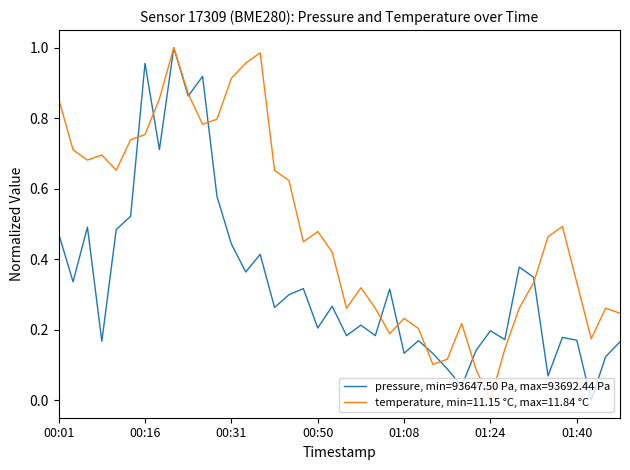

Which series has the largest total across all categories?

temperature, min=11.15 °C, max=11.84 °C